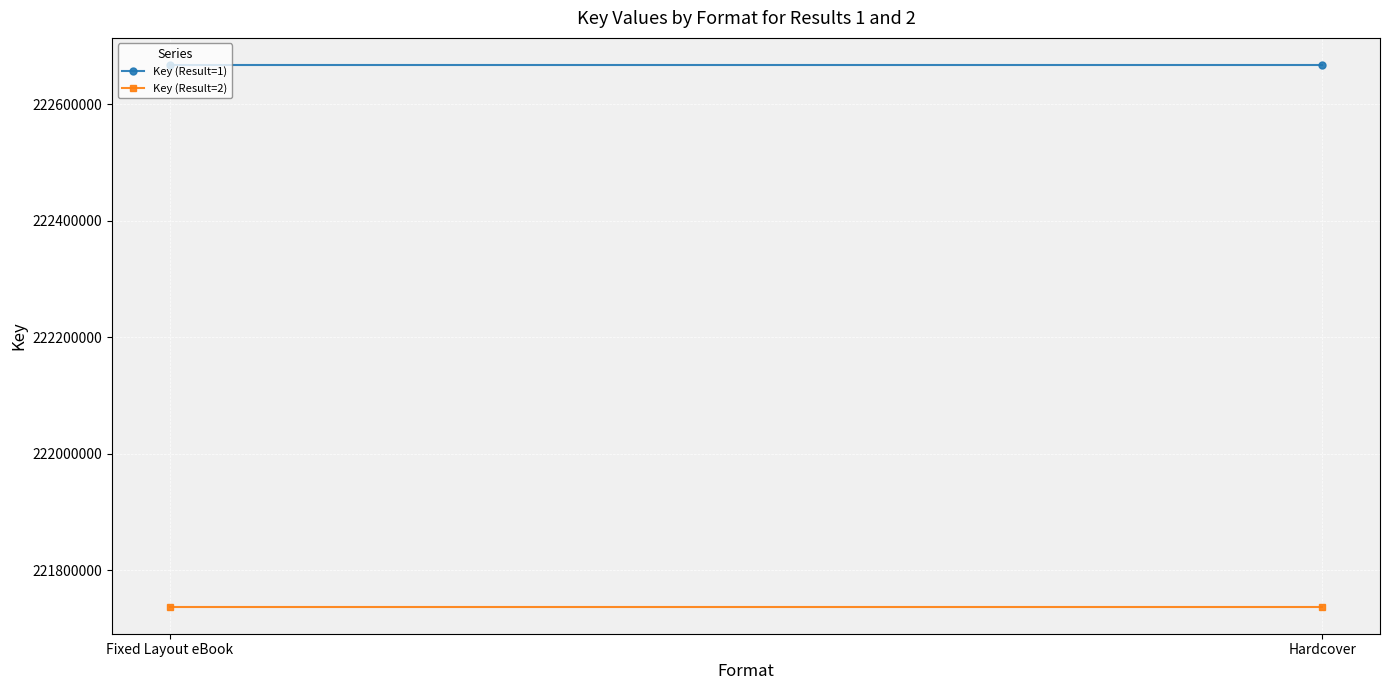

At which category is the sum across all series the highest?

Fixed Layout eBook